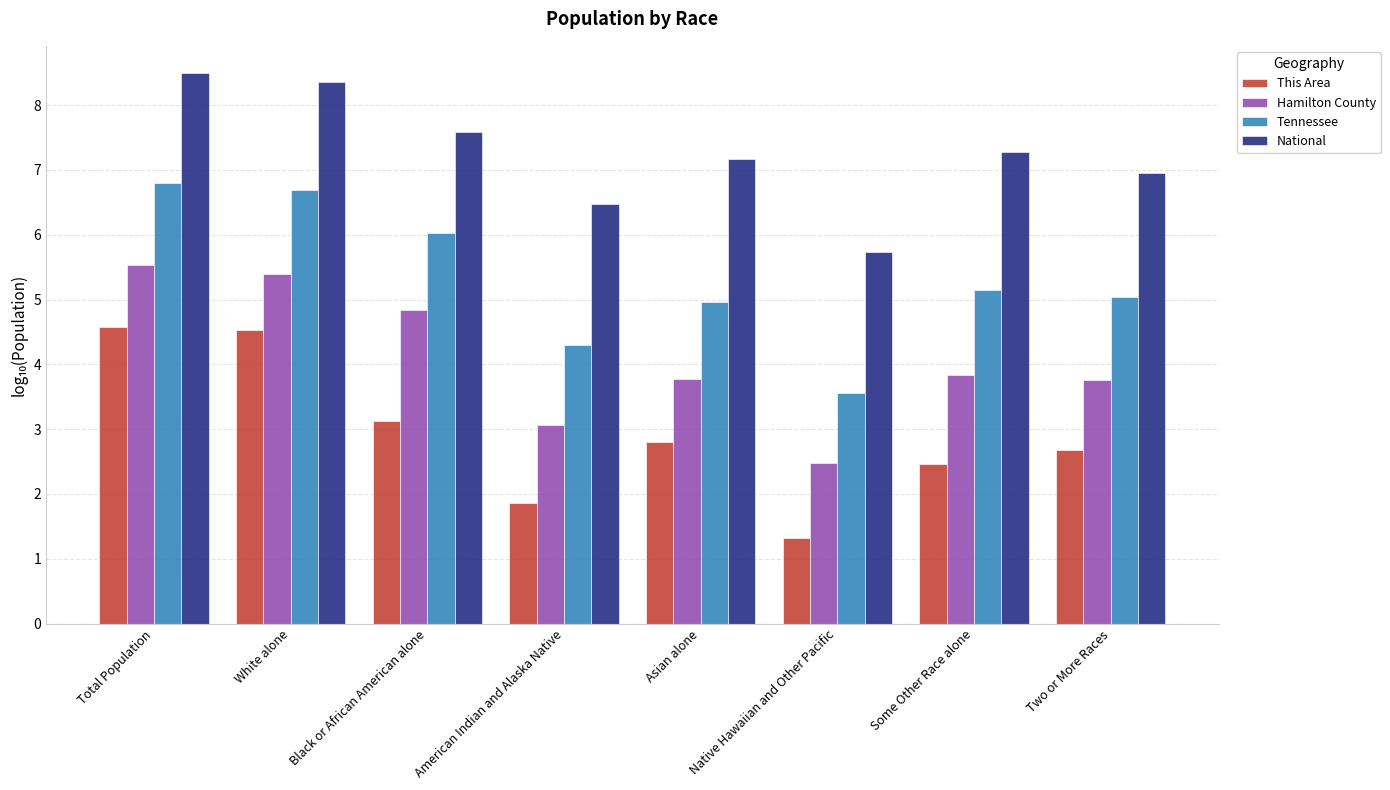

What is the total value across all series at Native Hawaiian and Other Pacific?

13.1